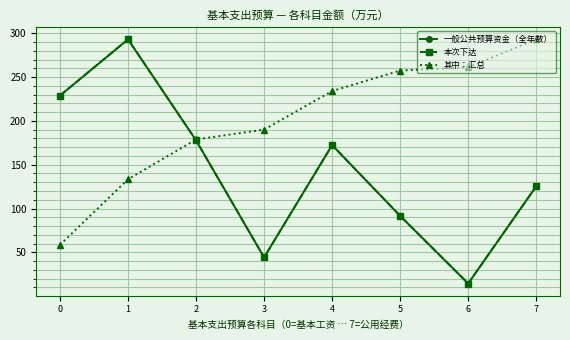

Is this an area chart (filled region under the line)?

No